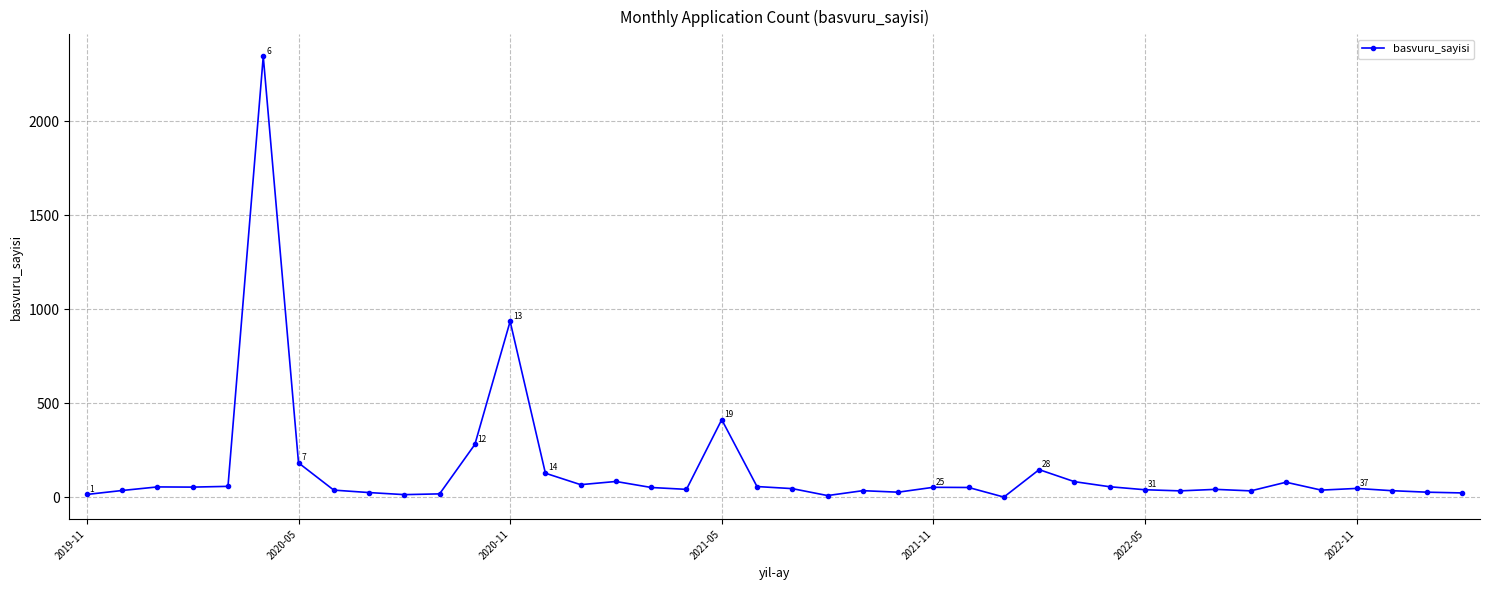

What is the maximum value shown in the chart?

2345